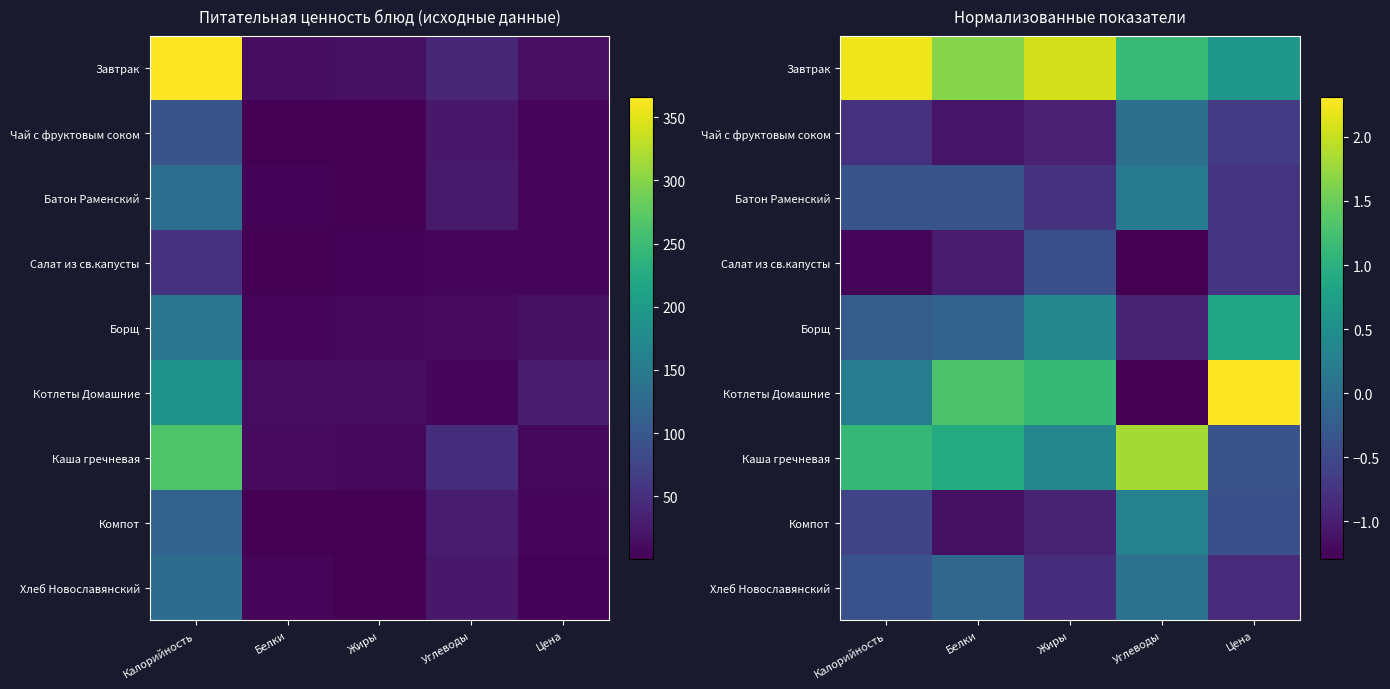

What is the spread (max minus min) of values at Углеводы?

3.1